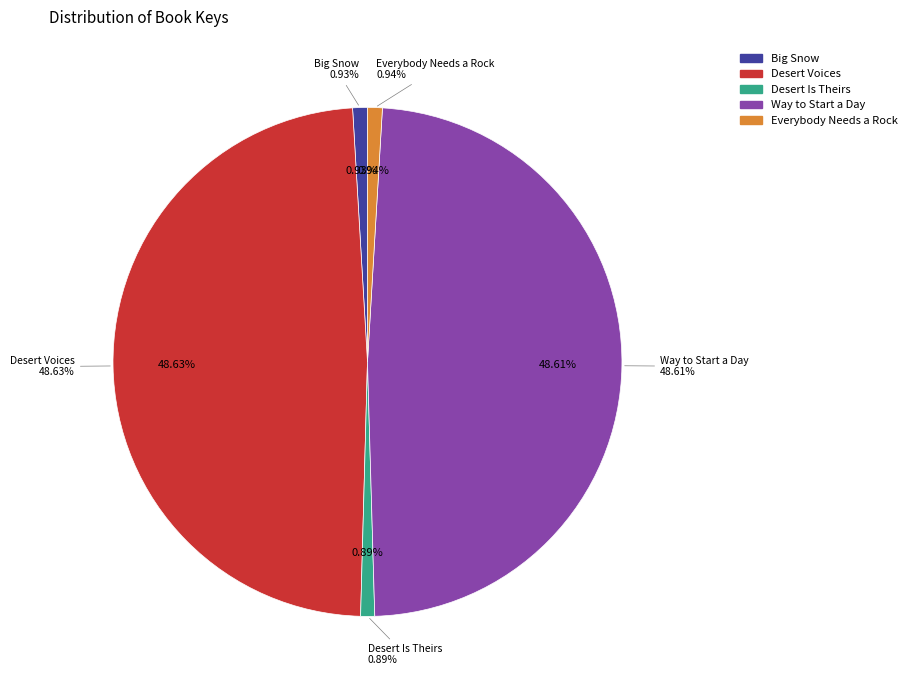

To the nearest percent, what is the difference between the largest and smallest slice percentages?

48%